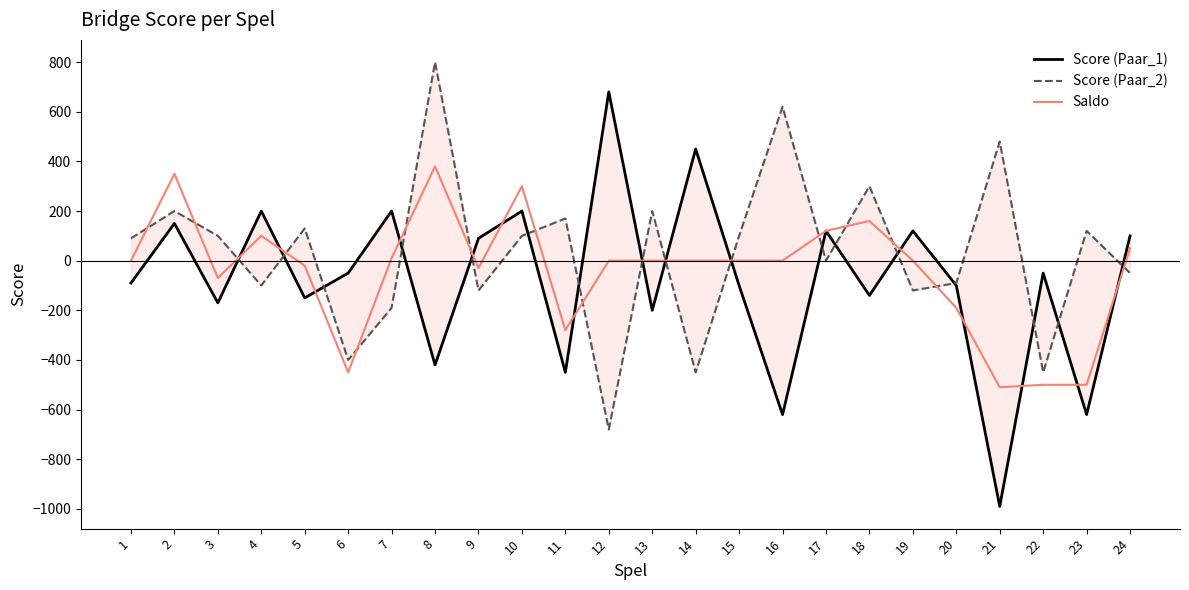

Is this an area chart (filled region under the line)?

No